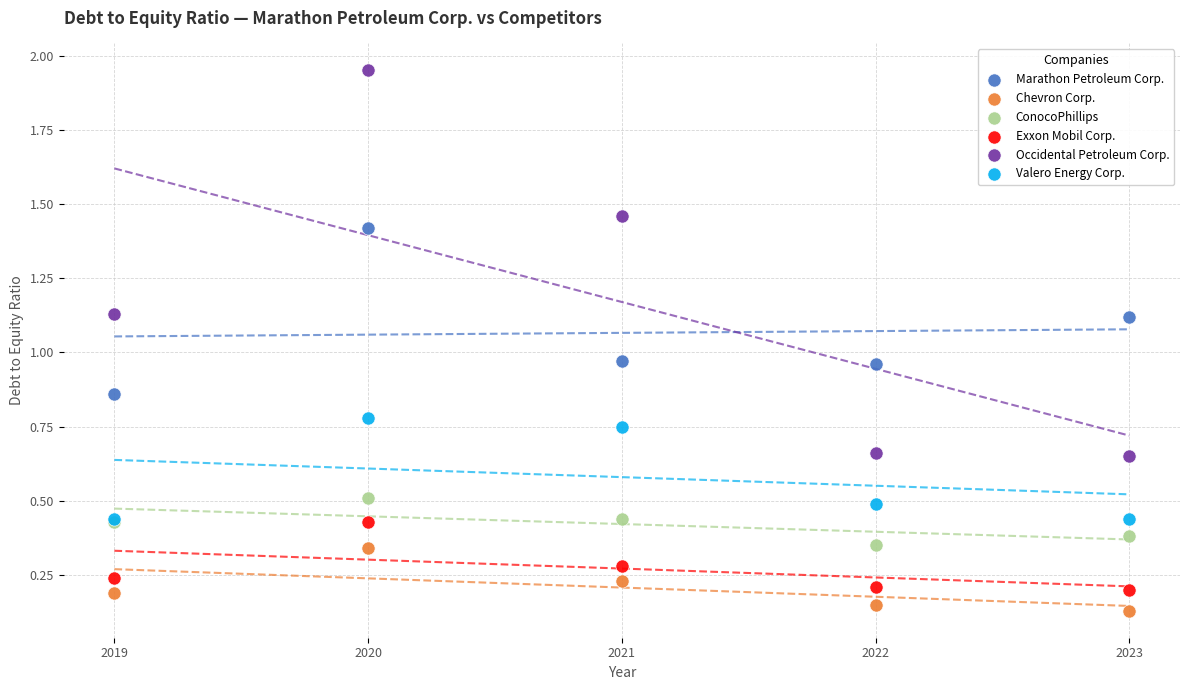

Which series has the largest Y range (max minus min)?

Occidental Petroleum Corp.